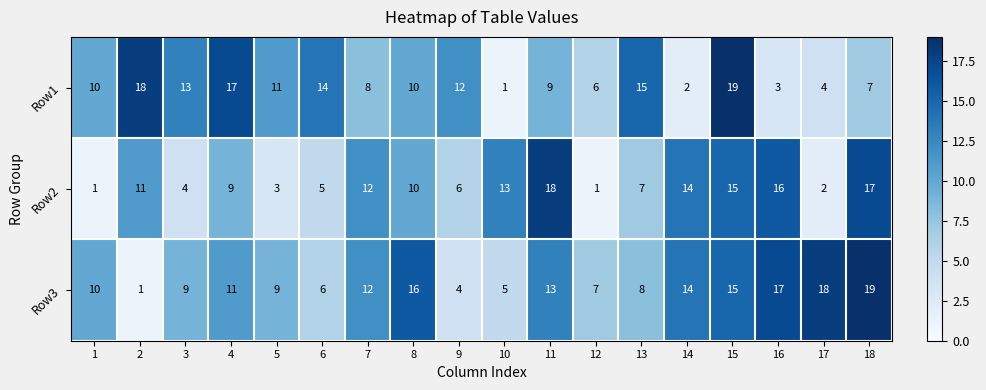

What is the difference between the highest and lowest values at 6?

9